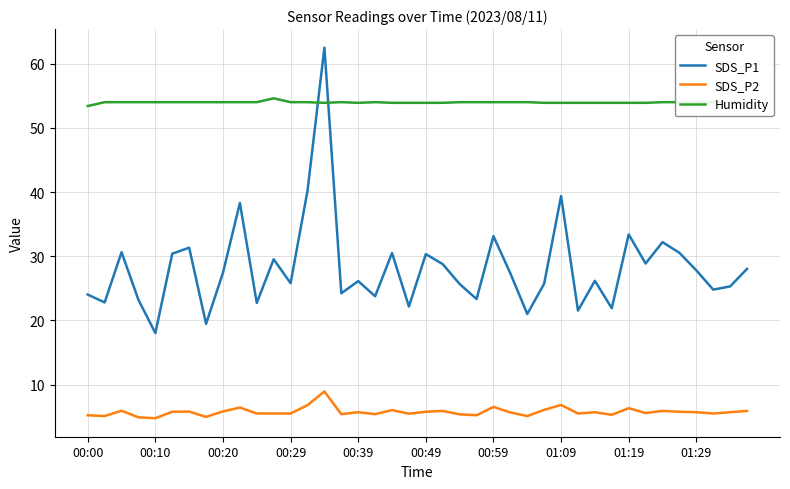

What is the greatest value displayed?

62.5